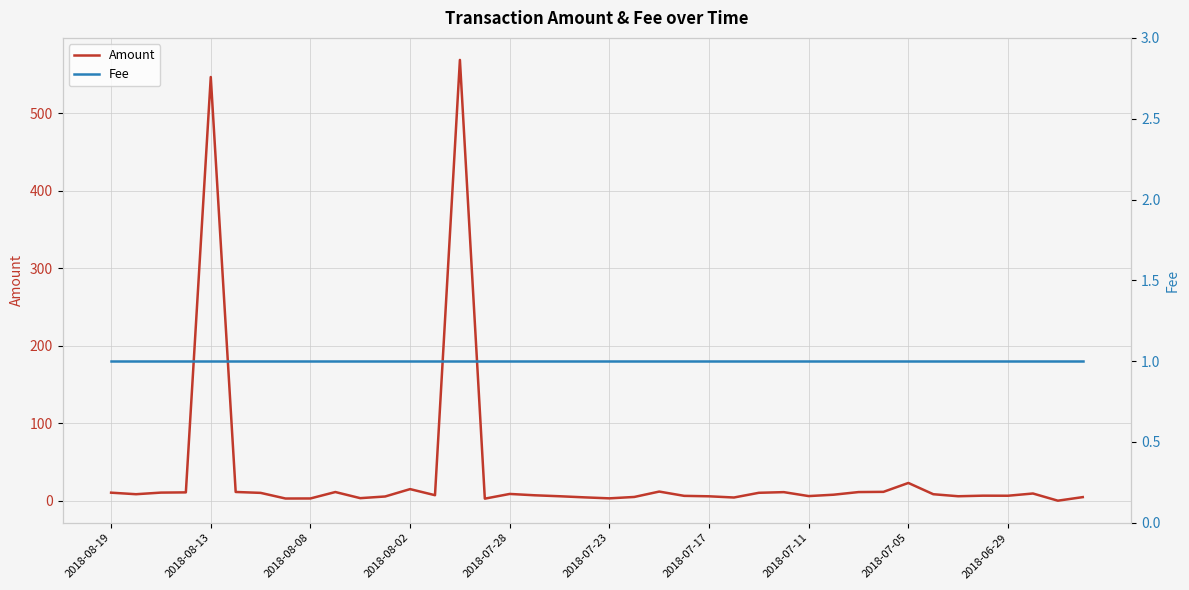

True or false: Fee has more than 1 interior local peaks.

False